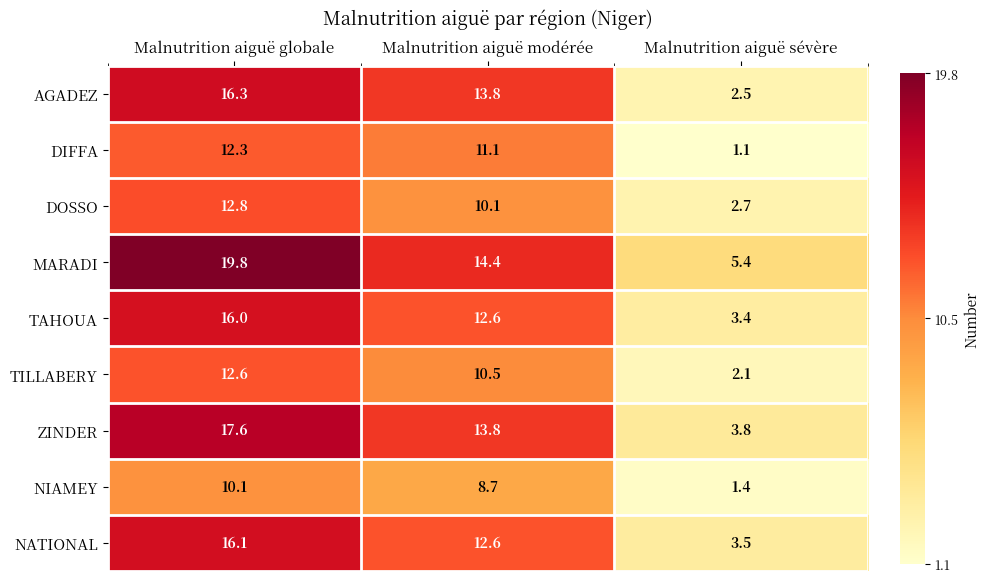

True or false: ZINDER has a value of 1.6 at Malnutrition aiguë sévère.

False